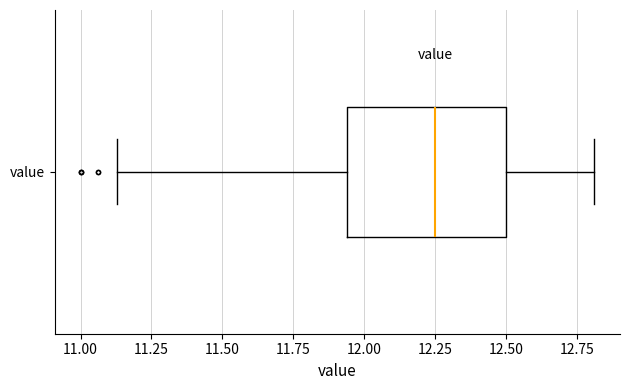

Read this box plot against the x-axis: the position of the median line, the range covered by the box, and the ends of both whiskers. The values are not printed on the chart, so give them approximately, as read against the axis.

median 12.25, box 11.95 to 12.50, whiskers 11.15 to 12.80